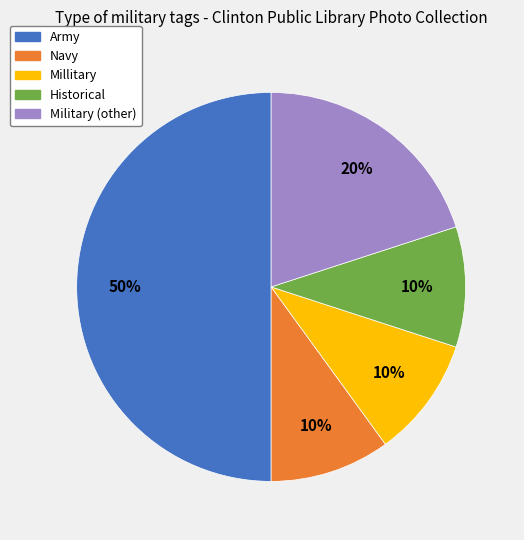

What is the ratio of the value at Army to the value at Historical?

5.0